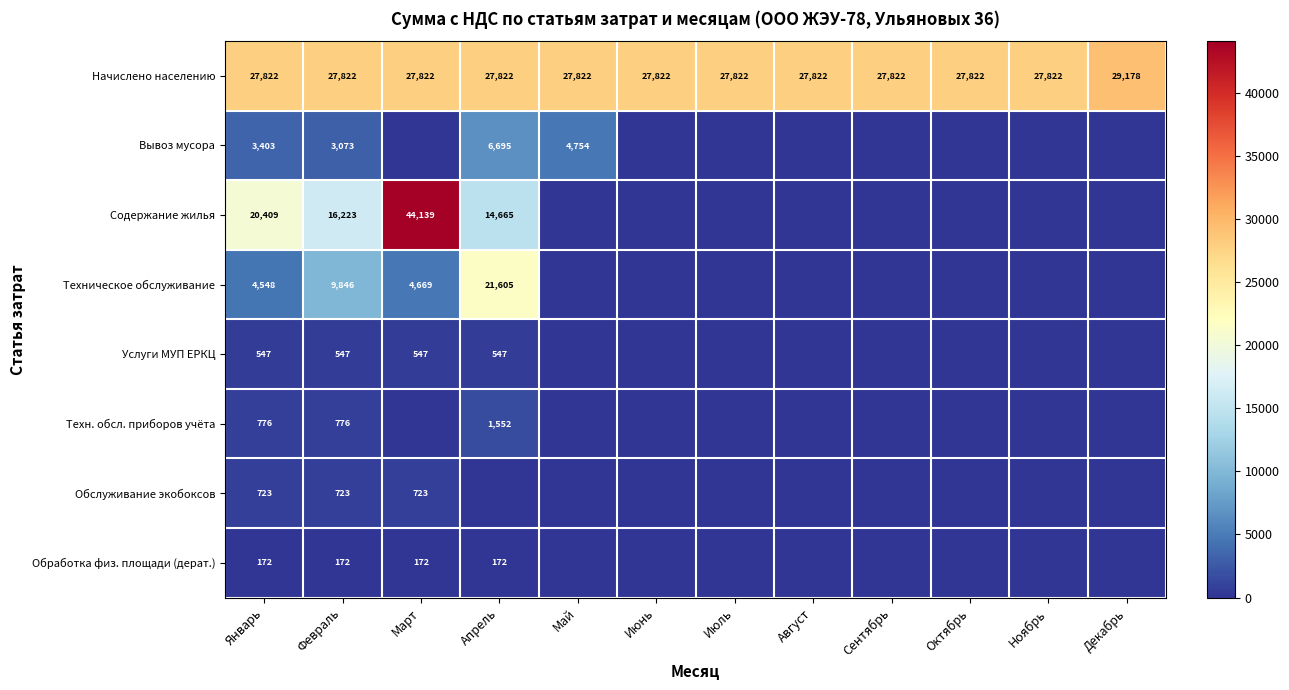

The Обработка физ. площади (дерат.) series shows 111 at Февраль. True or false?

False